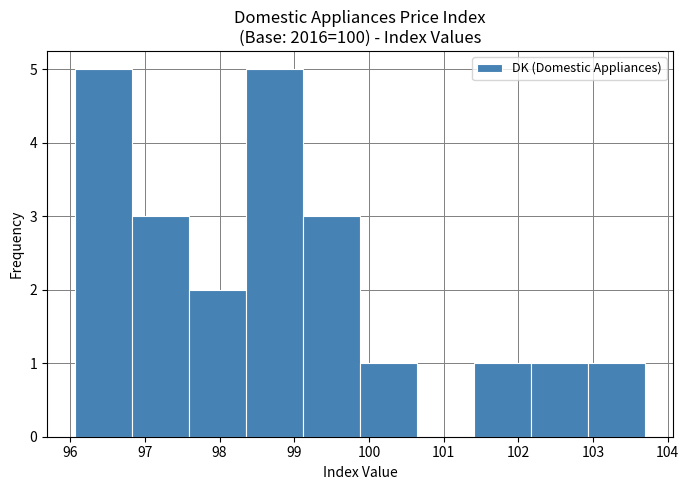

Reading left to right, list every bar in this chart as the range it spans on the x-axis followed by its height. Neither the bar edges nor the heights are printed on the chart, so give them approximately, as read against the axes.

96.1 to 96.8: 5
96.8 to 97.6: 3
97.6 to 98.4: 2
98.4 to 99.1: 5
99.1 to 99.9: 3
99.9 to 100.6: 1
100.6 to 101.4: 0
101.4 to 102.2: 1
102.2 to 102.9: 1
102.9 to 103.7: 1